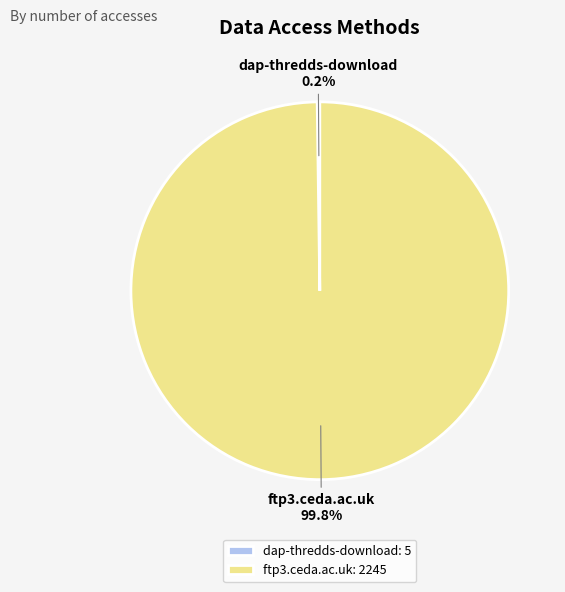

How much of the chart is everything except ftp3.ceda.ac.uk?

0.2%